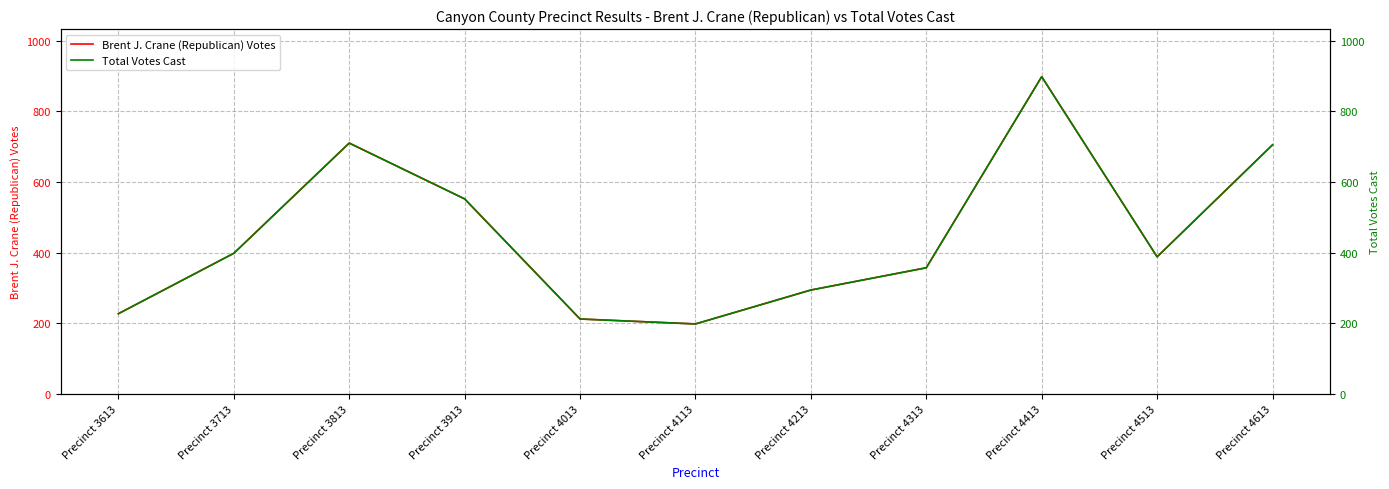

Reading right to left, transcribe all the data shown in this chart.

Brent J. Crane (Republican) Votes: Precinct 4613=705	Precinct 4513=388	Precinct 4413=898	Precinct 4313=357	Precinct 4213=294	Precinct 4113=198	Precinct 4013=212	Precinct 3913=552	Precinct 3813=710	Precinct 3713=398	Precinct 3613=227
Total Votes Cast: Precinct 4613=705	Precinct 4513=388	Precinct 4413=898	Precinct 4313=357	Precinct 4213=294	Precinct 4113=198	Precinct 4013=212	Precinct 3913=552	Precinct 3813=710	Precinct 3713=398	Precinct 3613=227